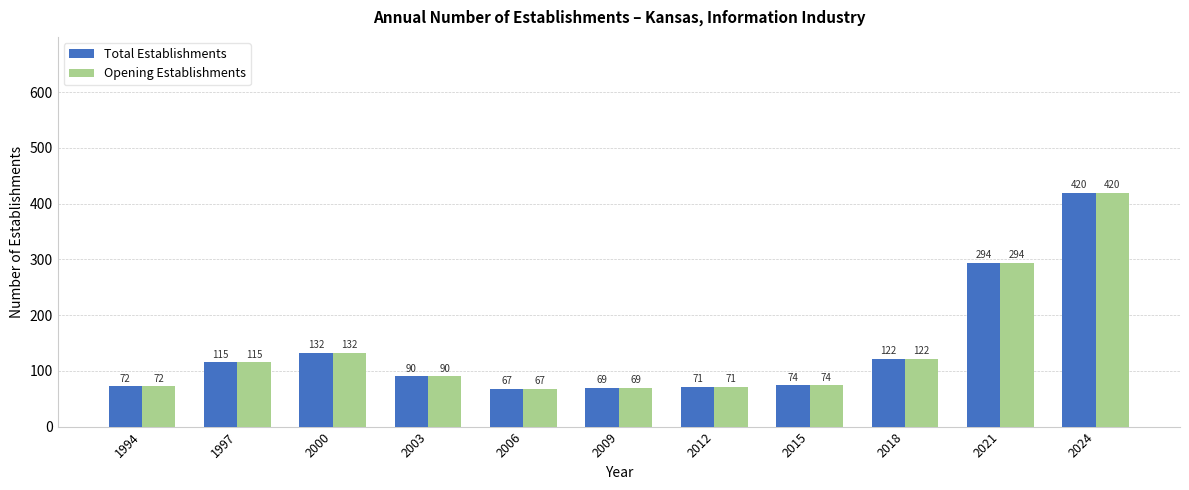

Is the value of Total Establishments at 2009 greater than the value of Opening Establishments at 2003?

No